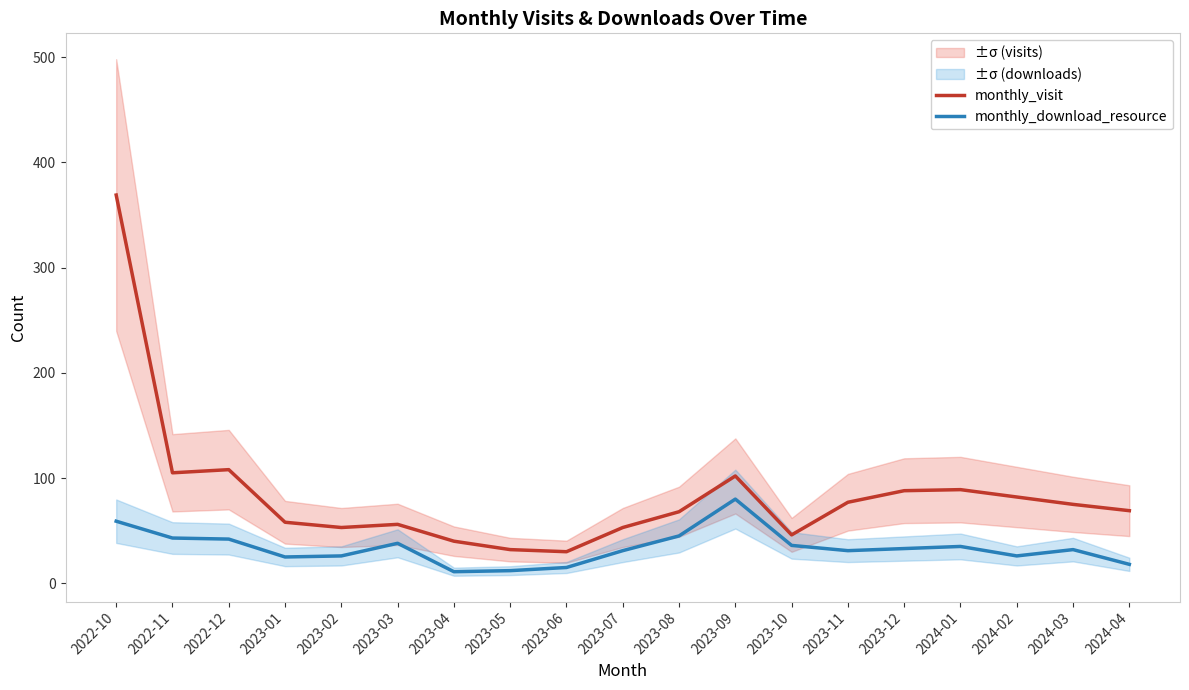

True or false: monthly_visit and monthly_download_resource intersect in this chart.

False